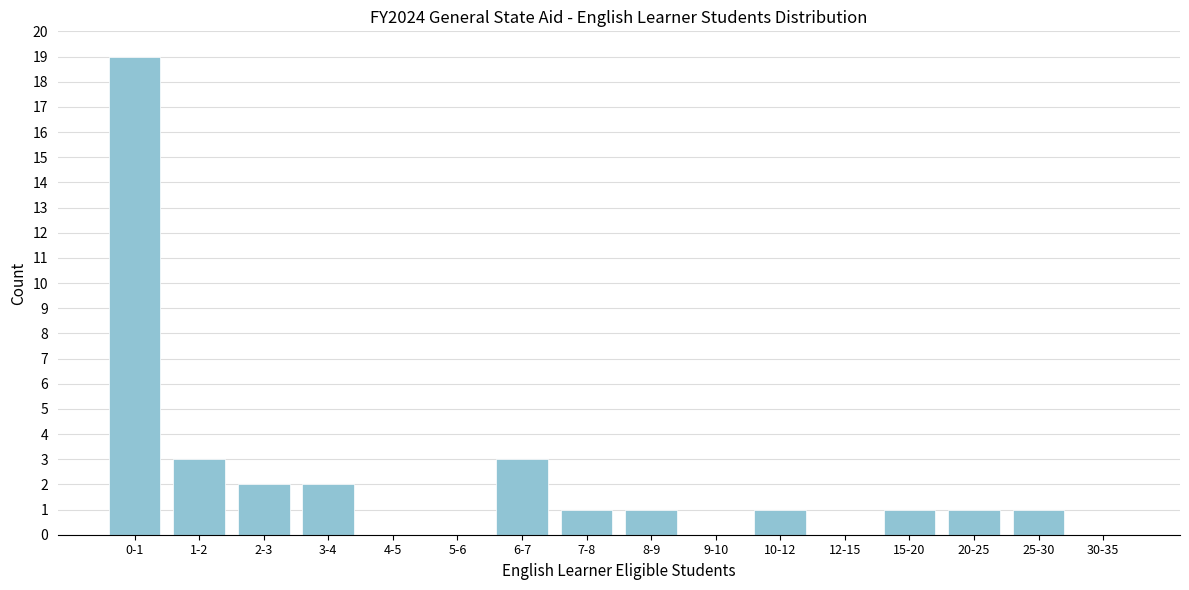

Reading left to right, what are all the values shown in this chart?

0-1=19	1-2=3	2-3=2	3-4=2	4-5=0	5-6=0	6-7=3	7-8=1	8-9=1	9-10=0	10-12=1	12-15=0	15-20=1	20-25=1	25-30=1	30-35=0